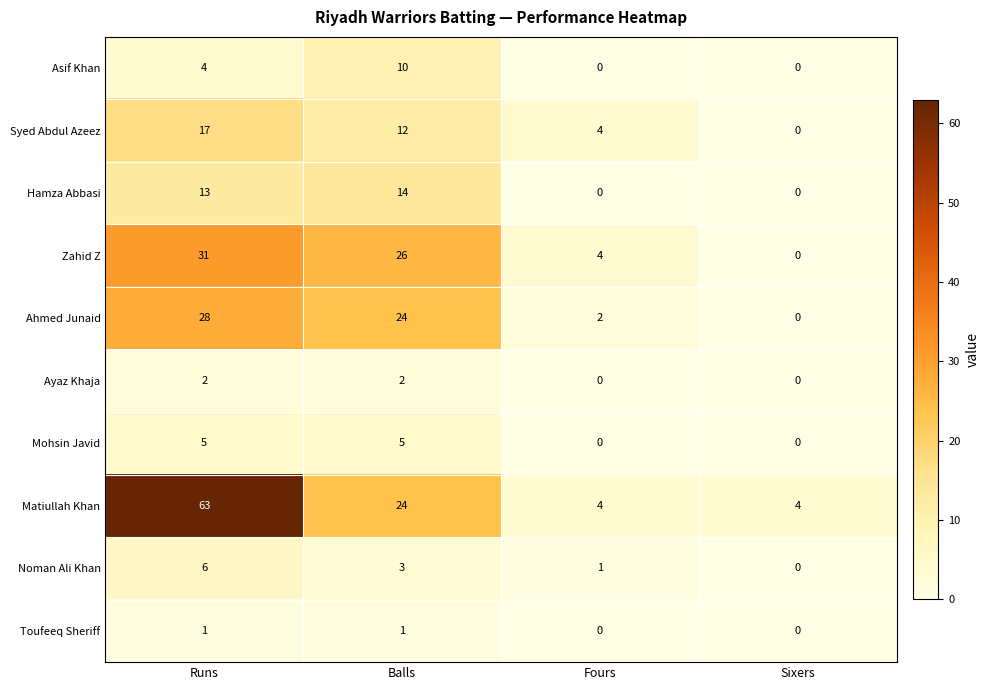

What is the sum of all Ahmed Junaid values?

54